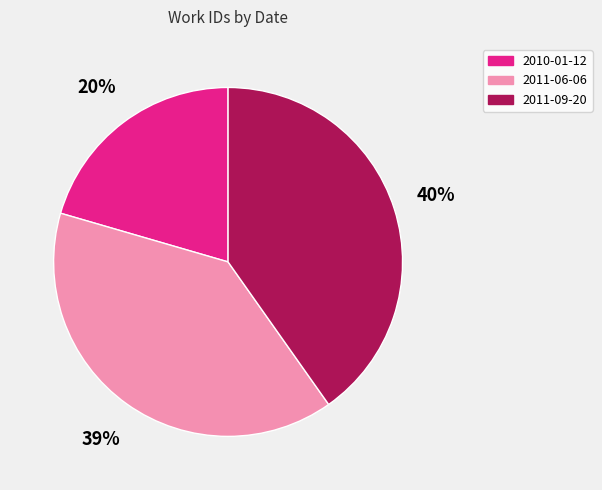

What is the ratio of the value at 2011-06-06 to the value at 2011-09-20?

1.0